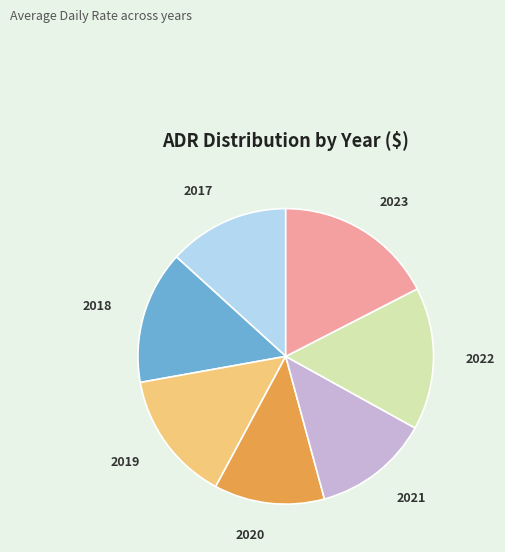

Count the number of slices in the pie.

7